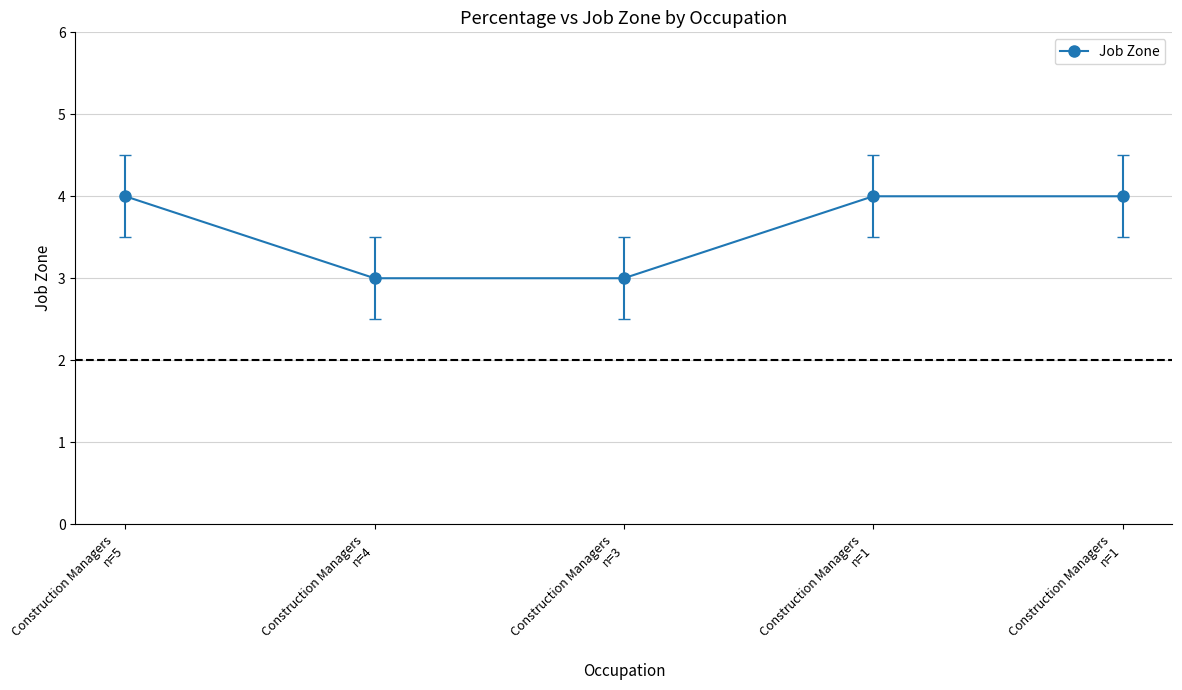

Rank the categories by value from highest to lowest.

Construction Managers
n=5, Construction Managers
n=1, Construction Managers
n=1, Construction Managers
n=4, Construction Managers
n=3